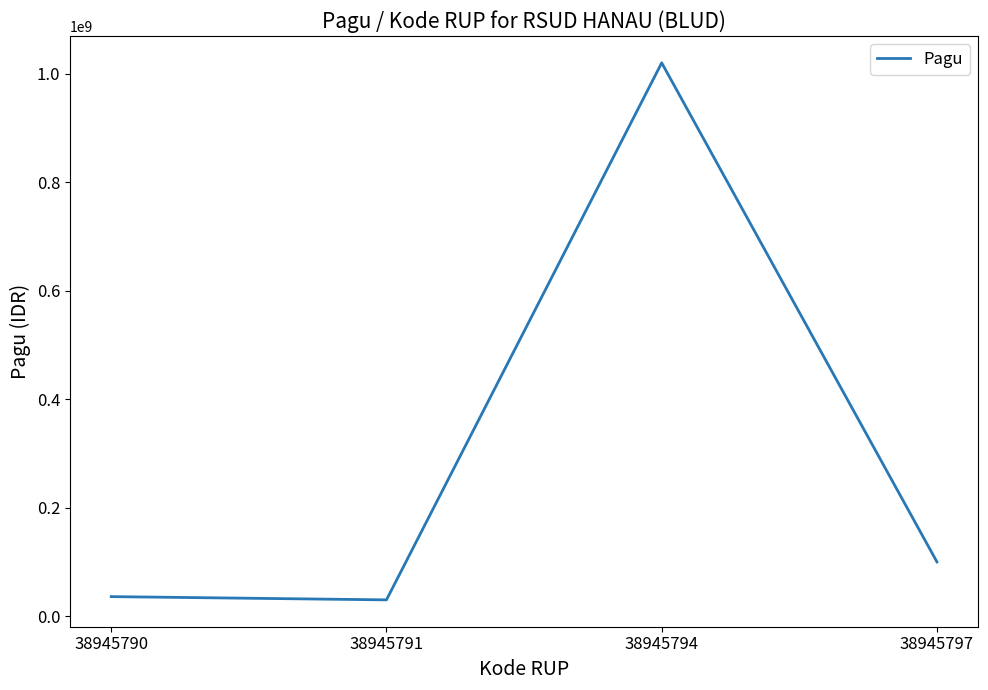

Is it true that the value at 38945790 is 36000000?

True